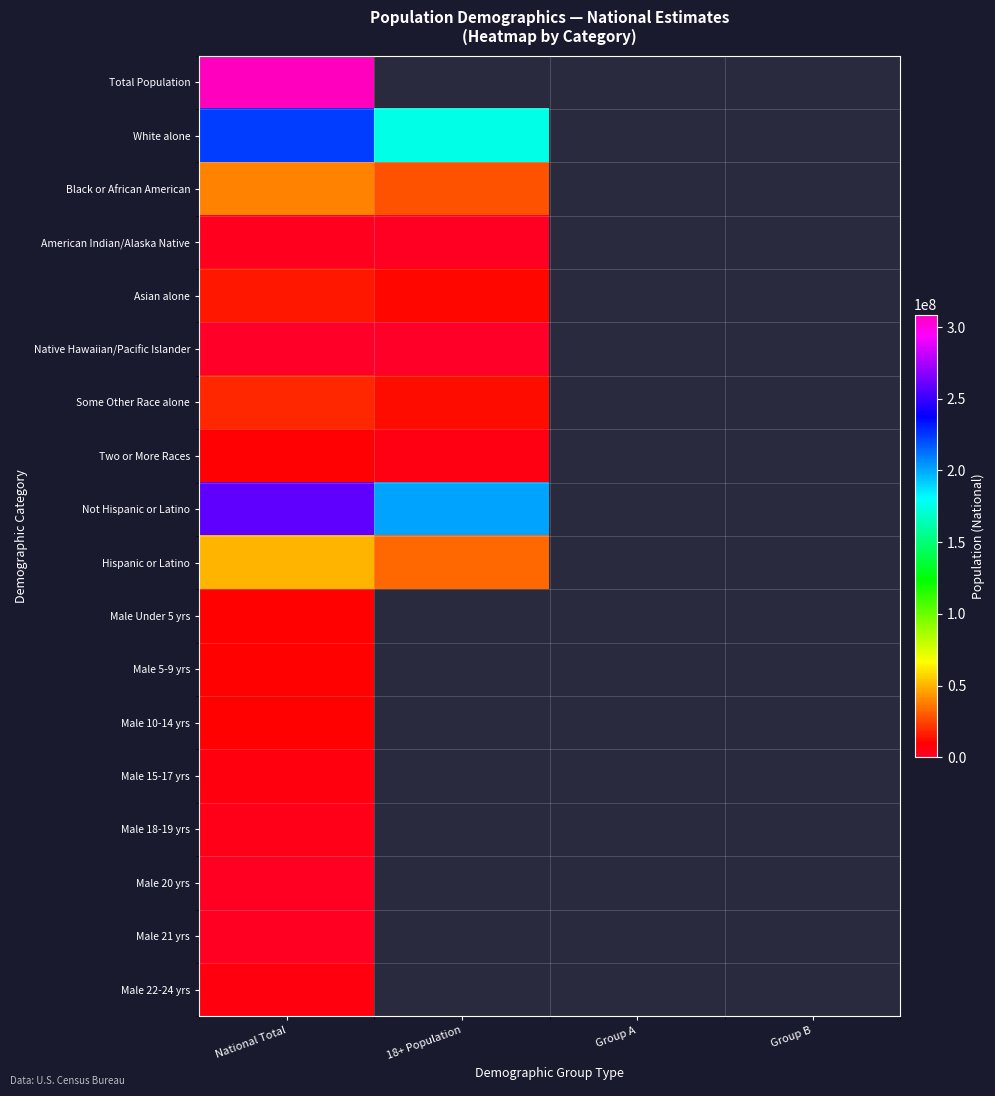

At which category is the sum across all series the highest?

National Total